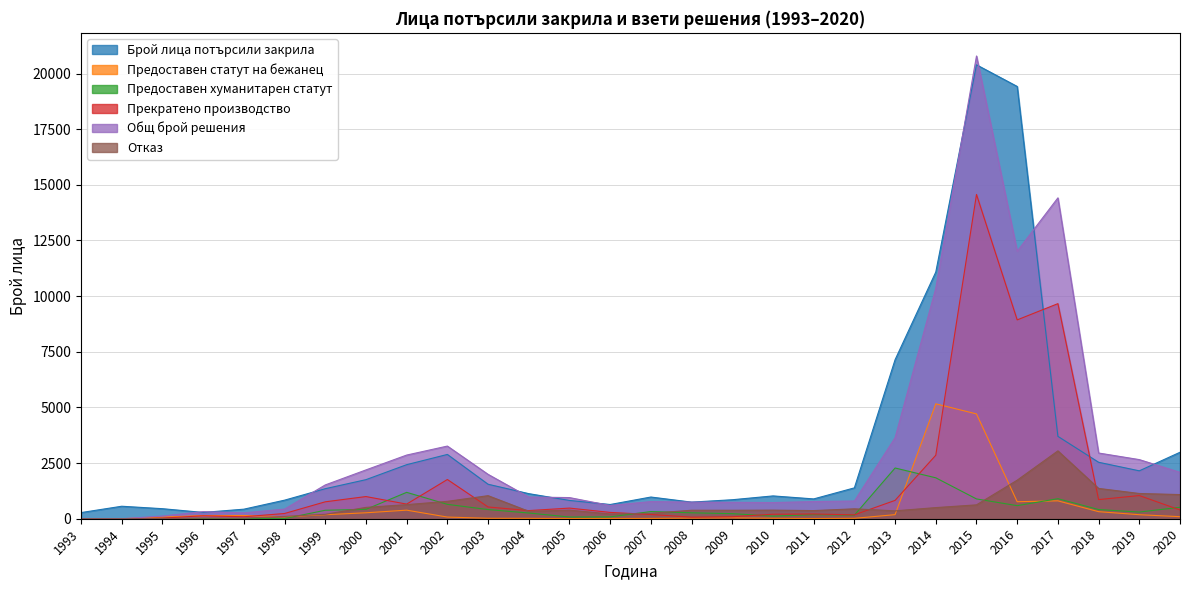

How many values in the Предоставен хуманитарен статут series exceed 300?

13